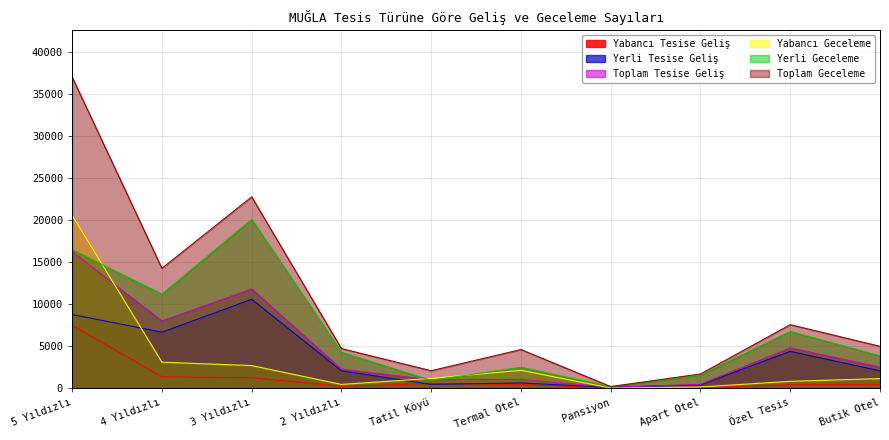

In Toplam Tesise Geliş, how many points are lower than both neighbors (excluding endpoints)?

3